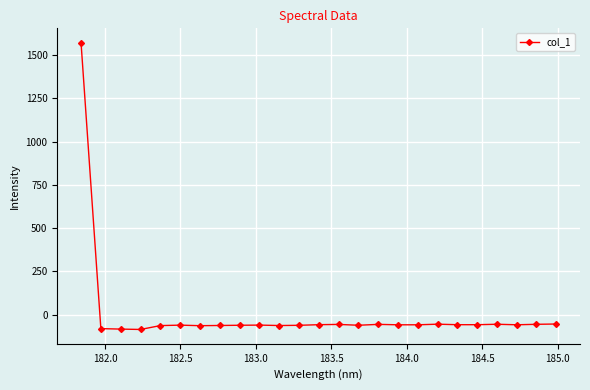

Does the chart have visible grid lines?

Yes